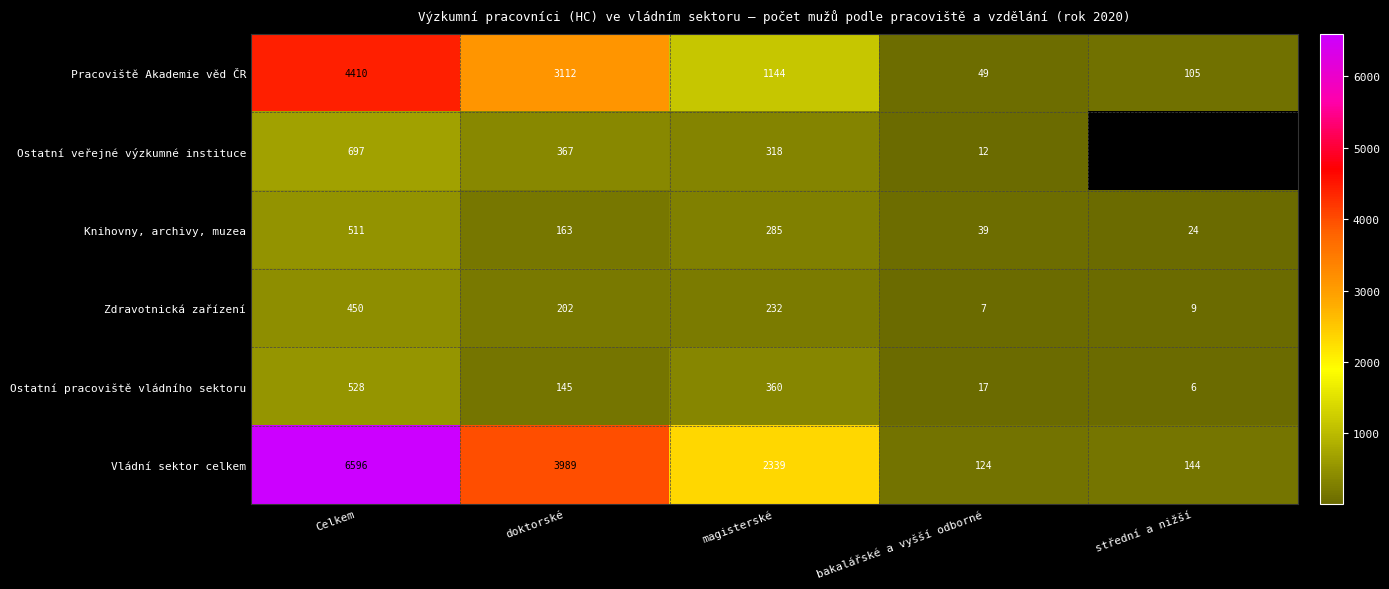

The value of Ostatní veřejné výzkumné instituce at doktorské is 74. True or false?

False